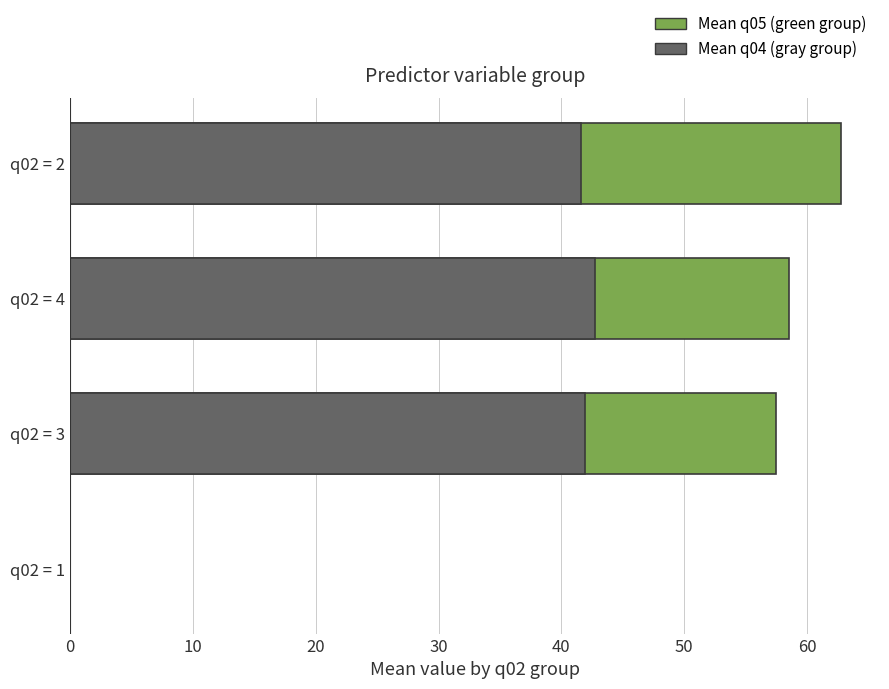

What is the average value of the Mean q04 (gray group) series?

31.6